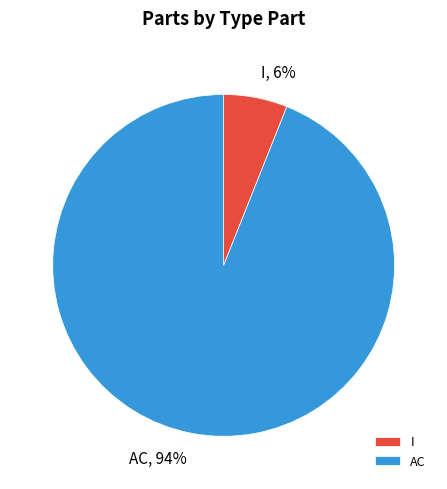

To the nearest percent, what percentage of the pie is I?

6%